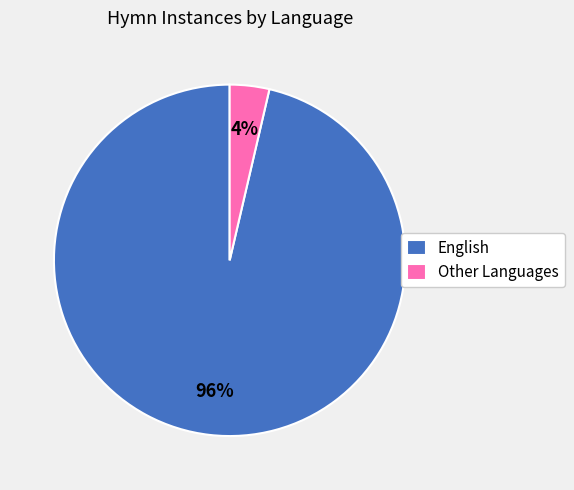

Which slice is the largest?

English